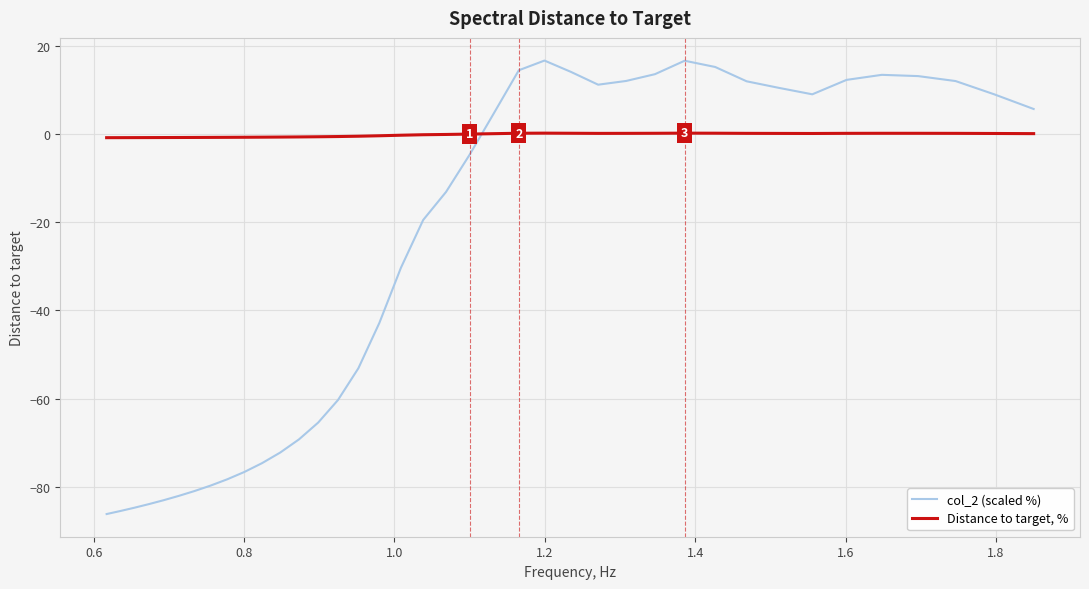

Which series has the largest range (max minus min)?

col_2 (scaled %)